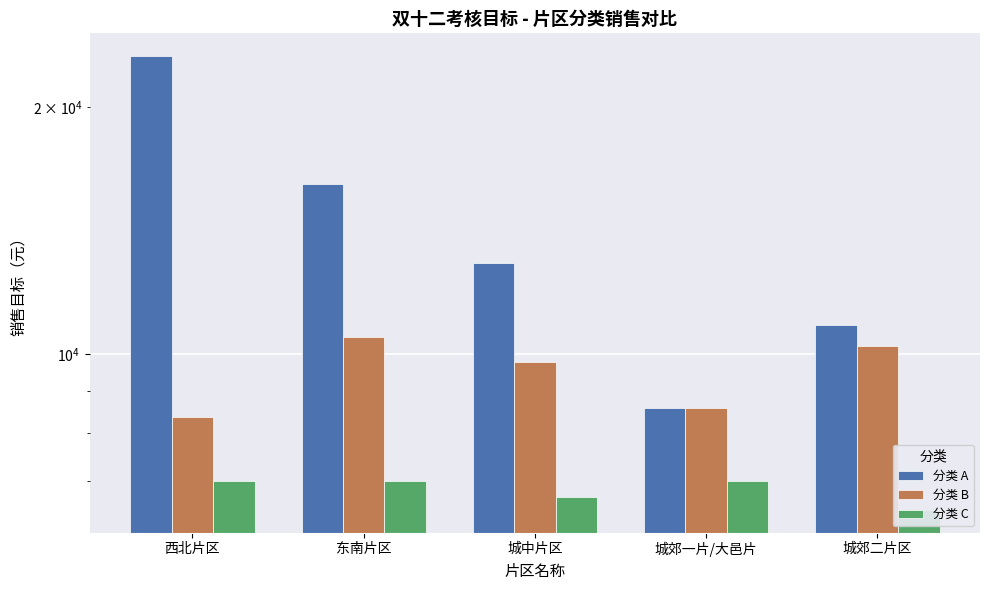

Which series has the largest total across all categories?

分类 A